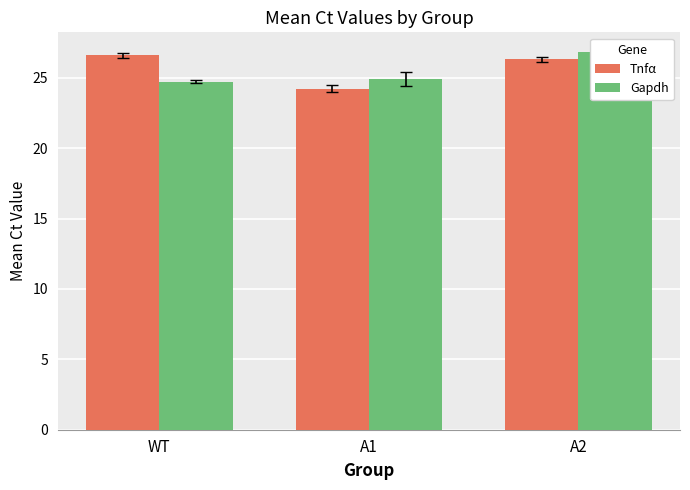

What is the maximum value shown in the chart?

26.8